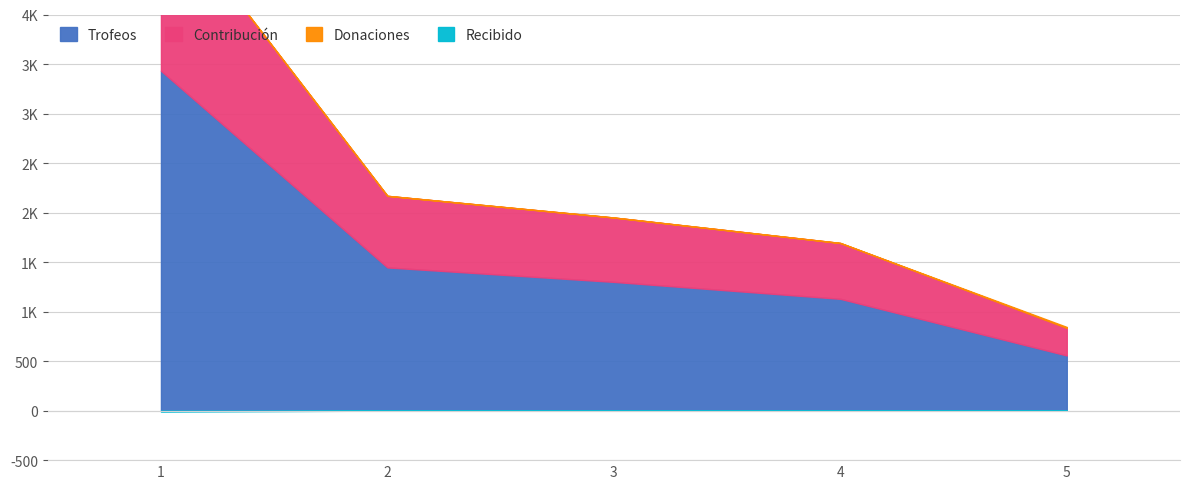

At which category is the sum across all series the highest?

1